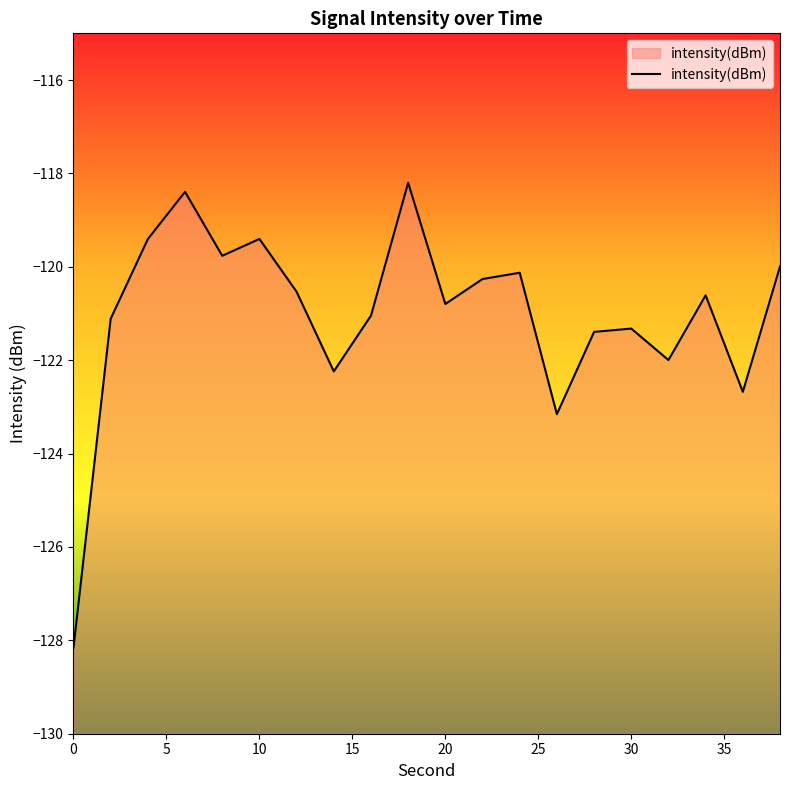

Is it true that the value at 10 is -45.5?

False